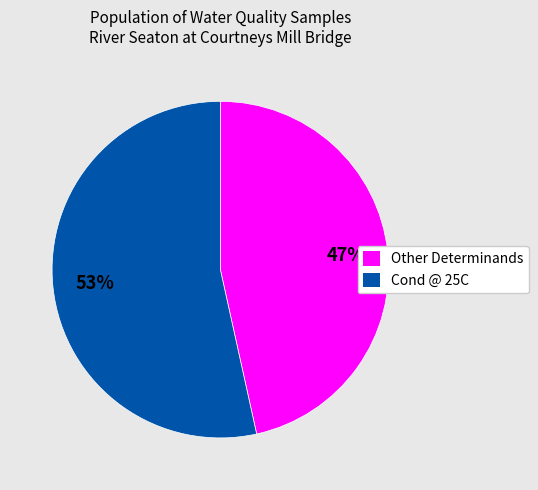

Rank the categories by value from highest to lowest.

Cond @ 25C, Other Determinands